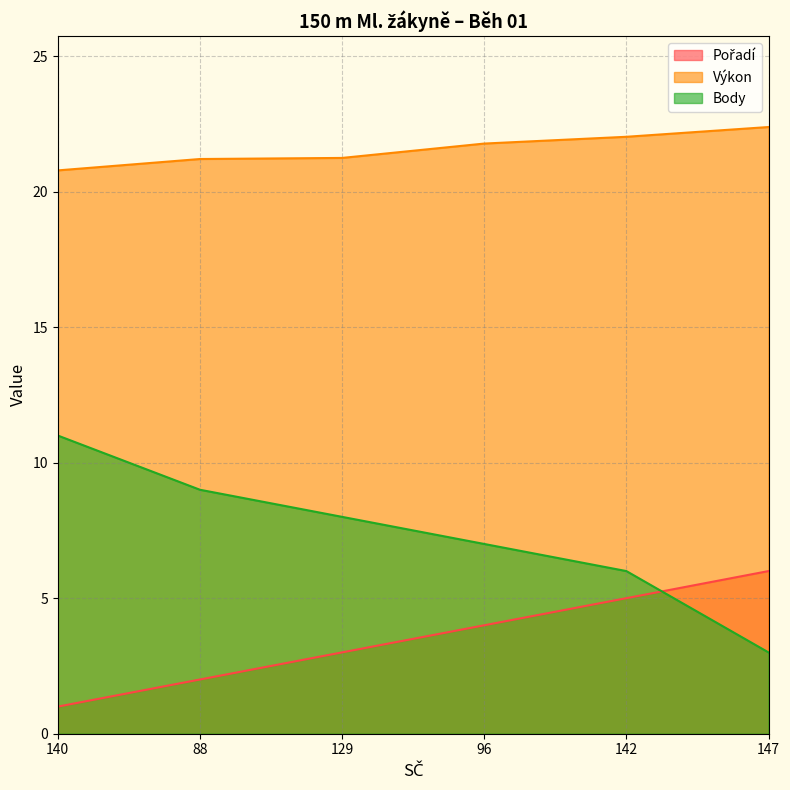

How many series are shown in this chart?

3